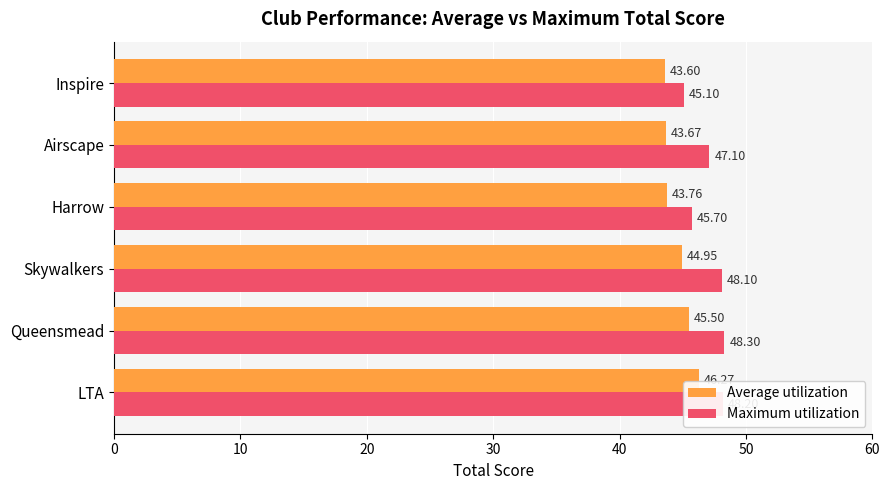

What is the greatest value displayed?

48.3